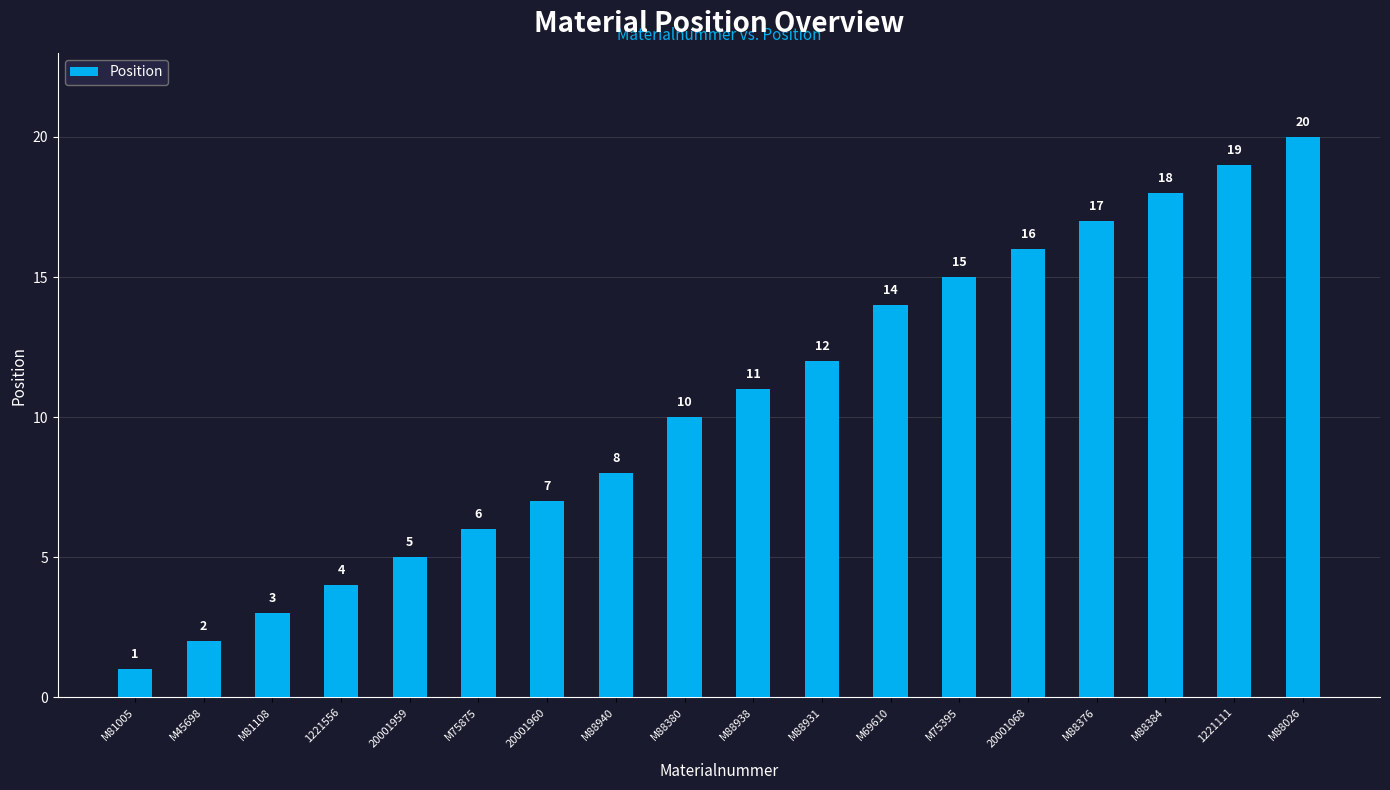

Between 1221556 and 20001959, which is larger?

20001959